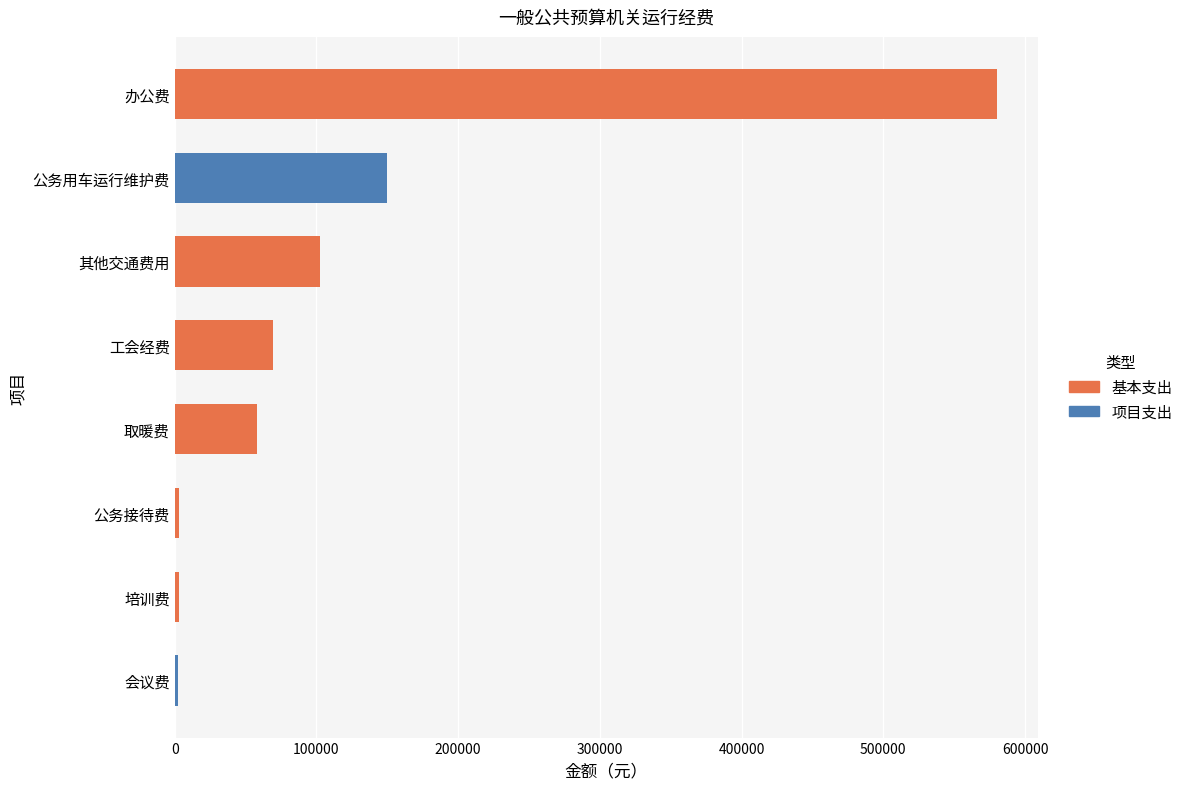

Reading left to right, extract all data points from this chart.

办公费=580000.0	取暖费=57892.8	会议费=2000.0	培训费=3000.0	公务接待费=3000.0	工会经费=69283.0	公务用车运行维护费=150000.0	其他交通费用=102690.0